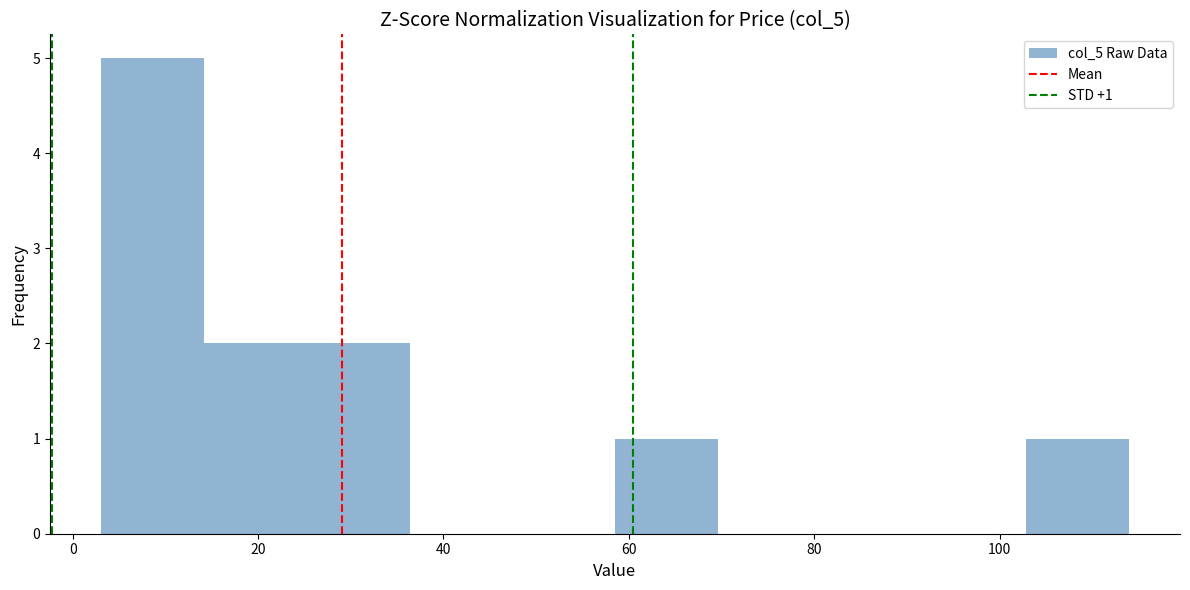

Which range on the x-axis has the tallest bar?

4 to 14